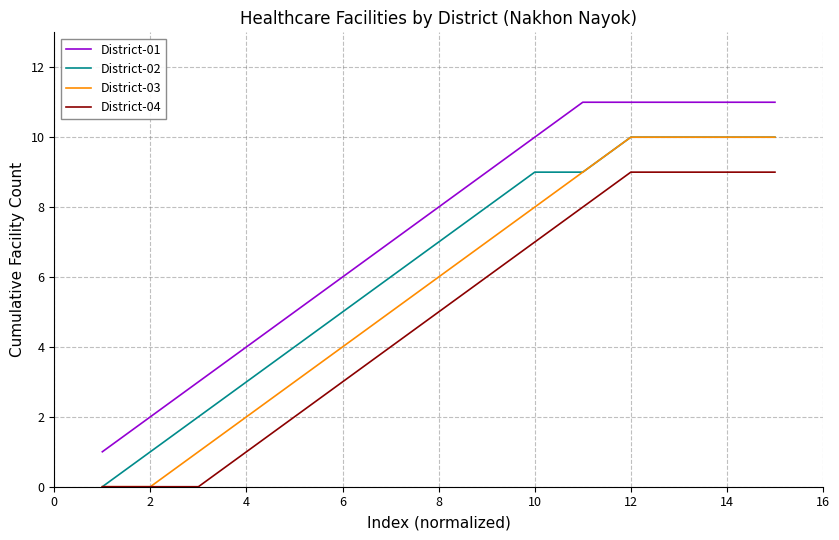

True or false: District-01 and District-03 cross at least once.

False